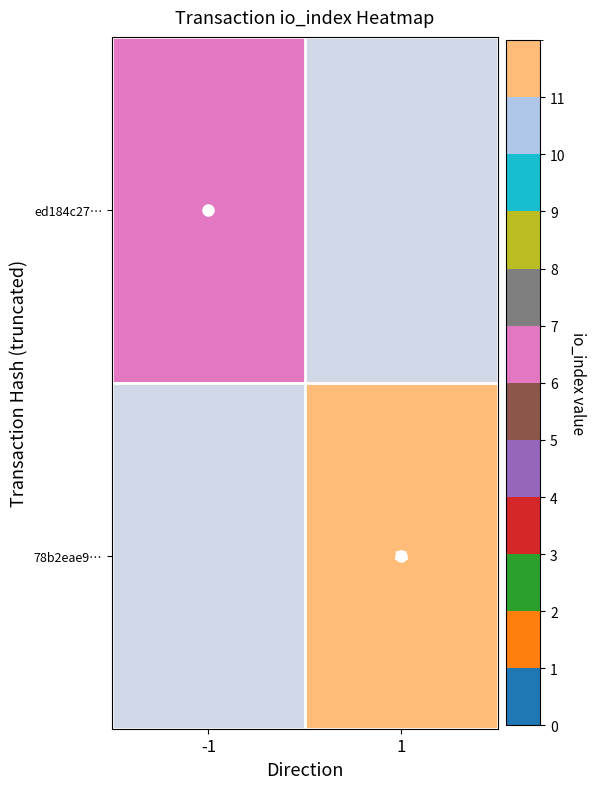

How many positive values does the ed184c27… series have?

1